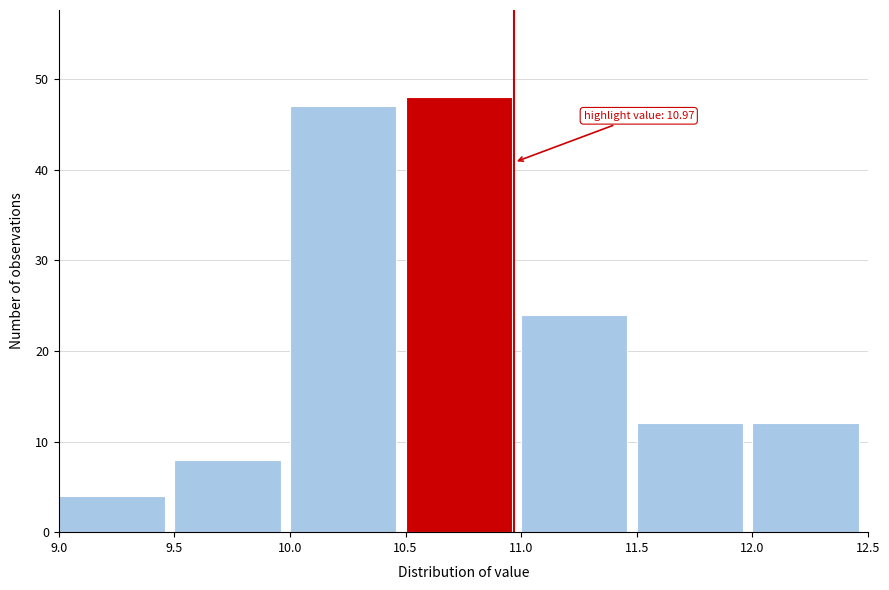

Which range on the x-axis has the tallest bar?

10.5 to 11.0